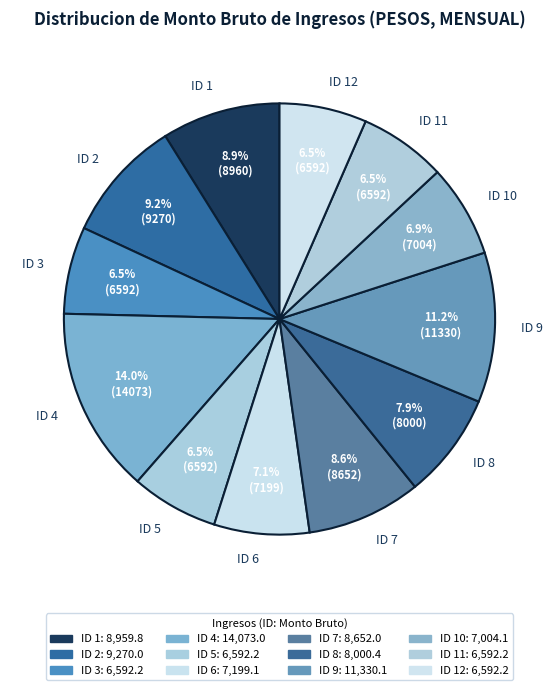

Count the number of slices in the pie.

12